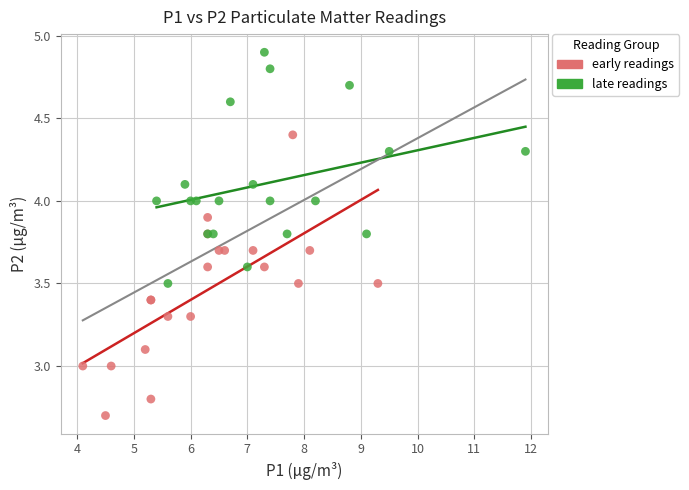

Which series contains the highest Y value?

late readings